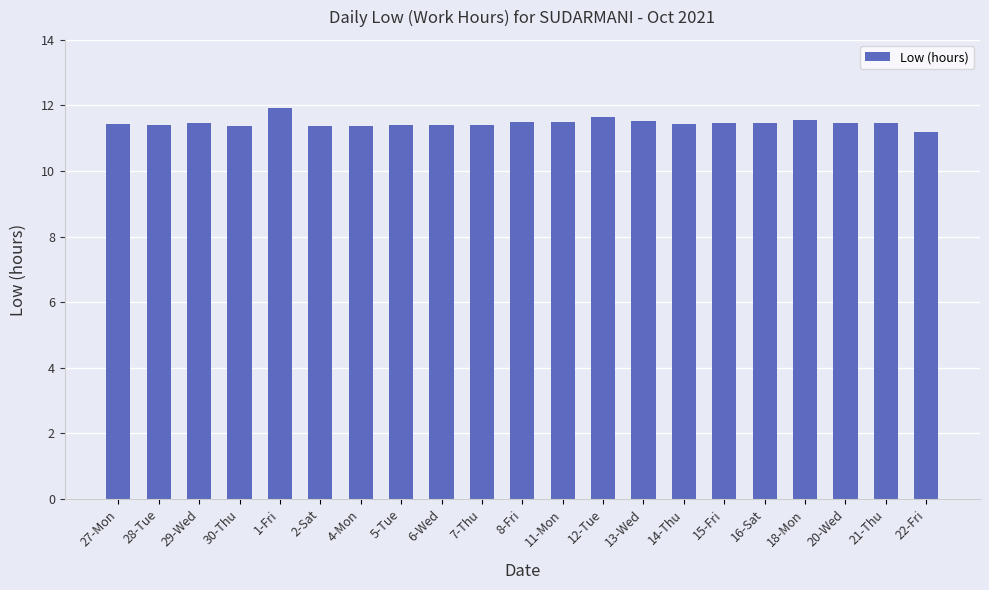

What is the ratio of the value at 20-Wed to the value at 12-Tue?

1.0